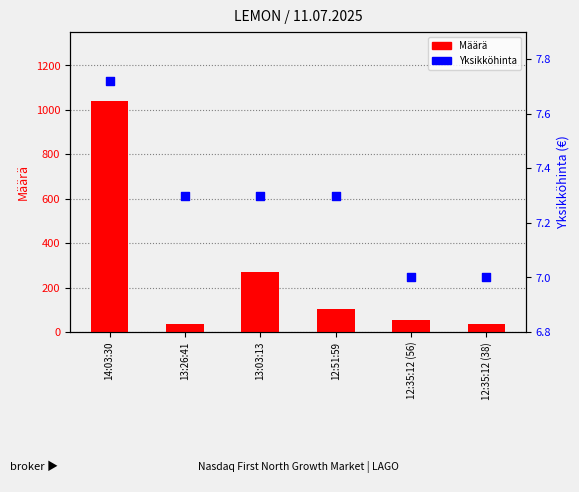

Which series contains the lowest Y value?

Yksikköhinta